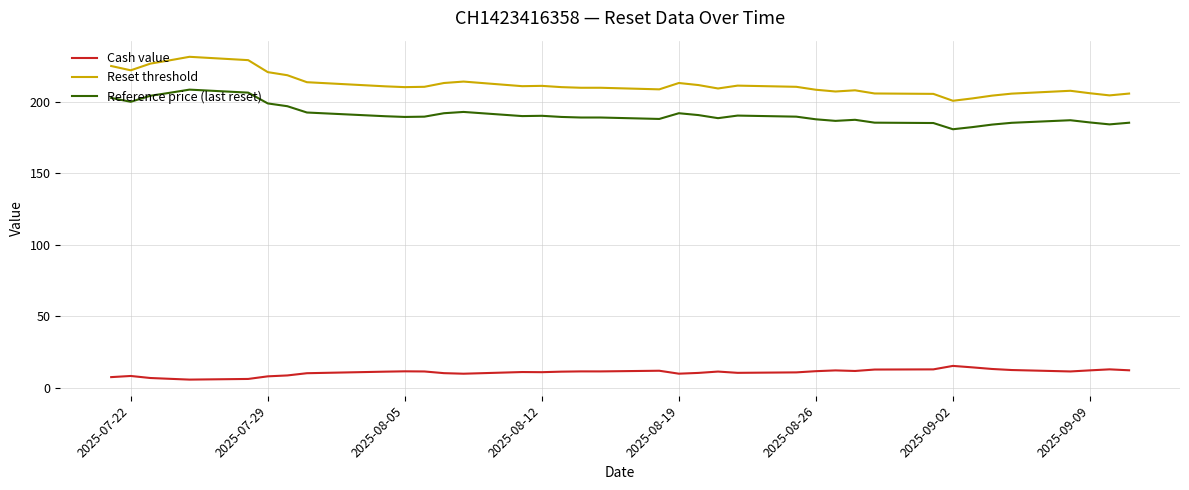

What are all the series names shown in the legend?

Cash value, Reset threshold, Reference price (last reset)